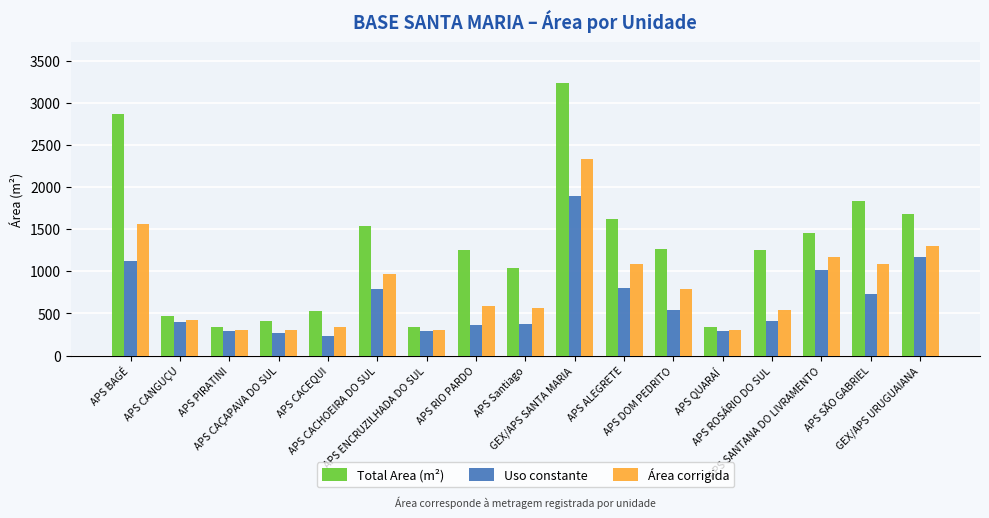

The Uso constante series shows 790.6 at APS CACHOEIRA DO SUL. True or false?

True